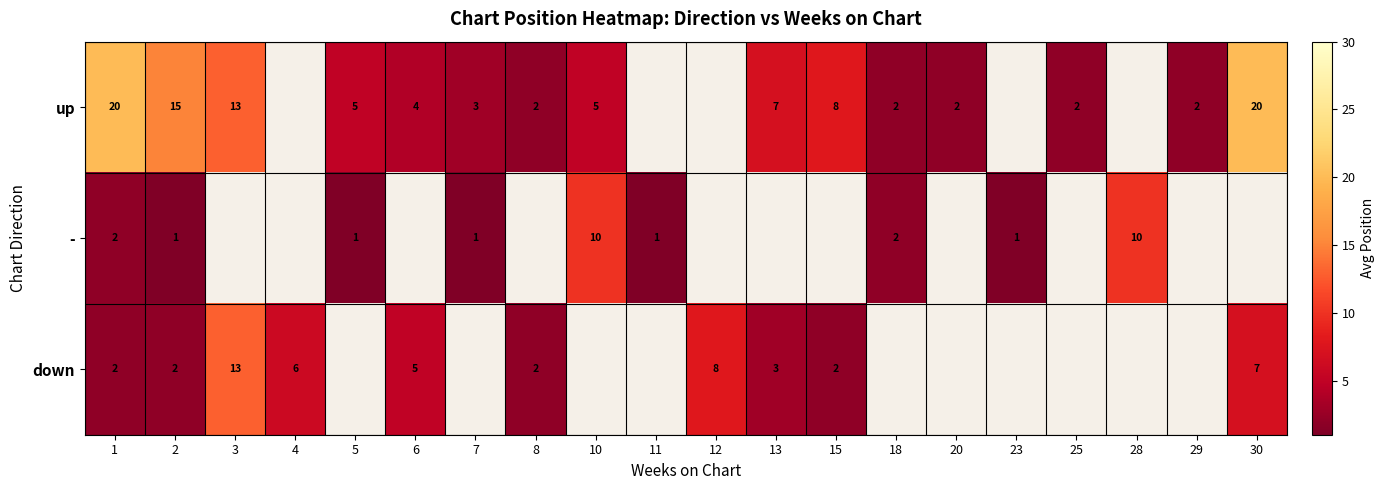

What is the difference between the up values at 10 and 1?

15